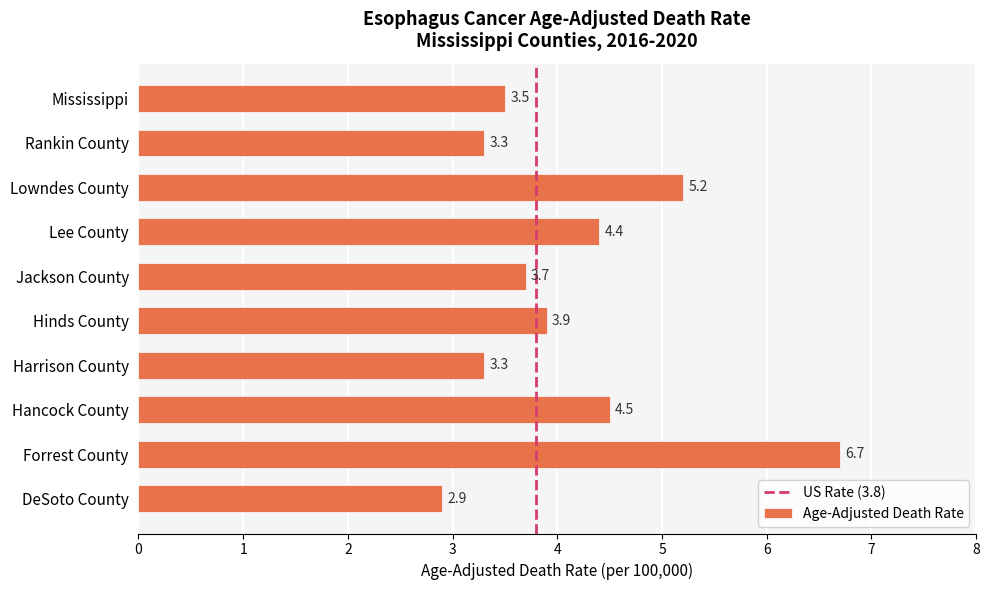

Is it true that the value at Rankin County is 3.3?

True